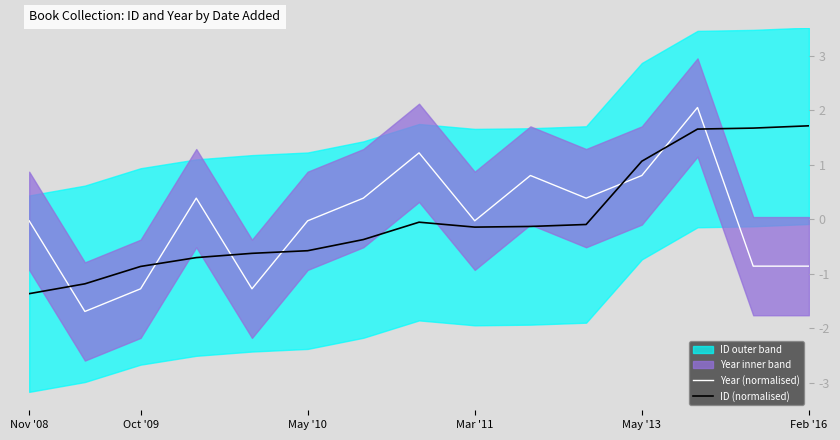

List the series in order of their overall mean, highest first.

Year (normalised), ID (normalised)